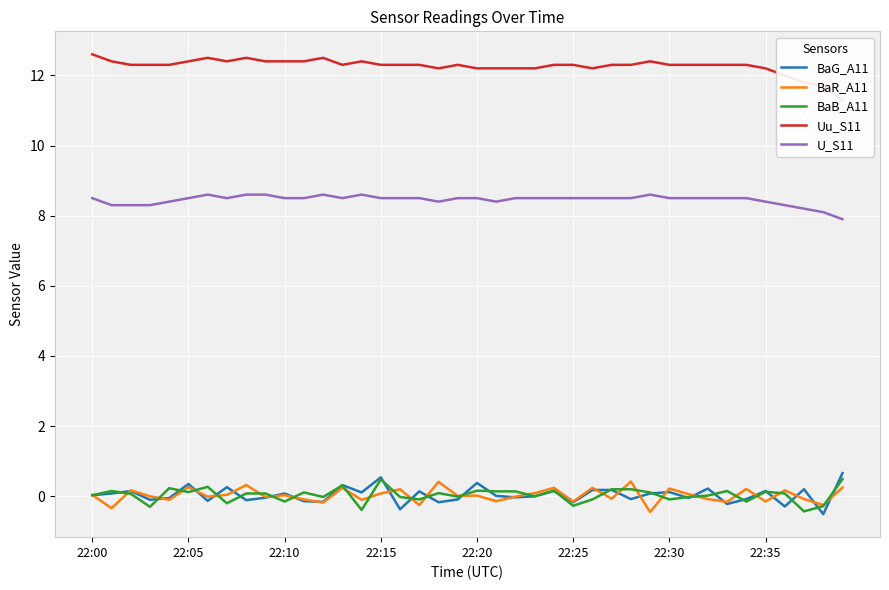

What is the difference between the second highest and second lowest values in the BaG_A11 series?

0.9